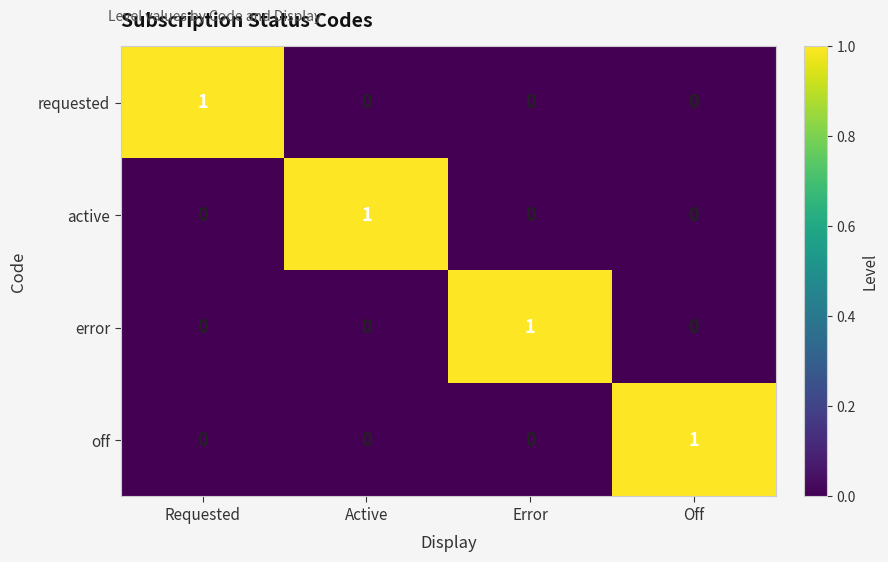

How many positive values does the requested series have?

1